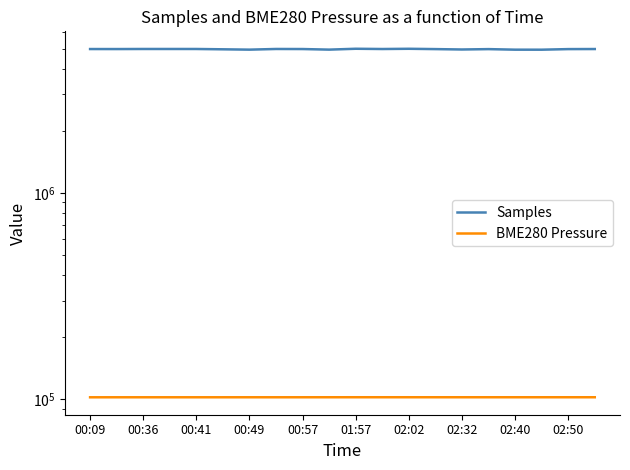

The BME280 Pressure series shows 102380.3 at 11. True or false?

True